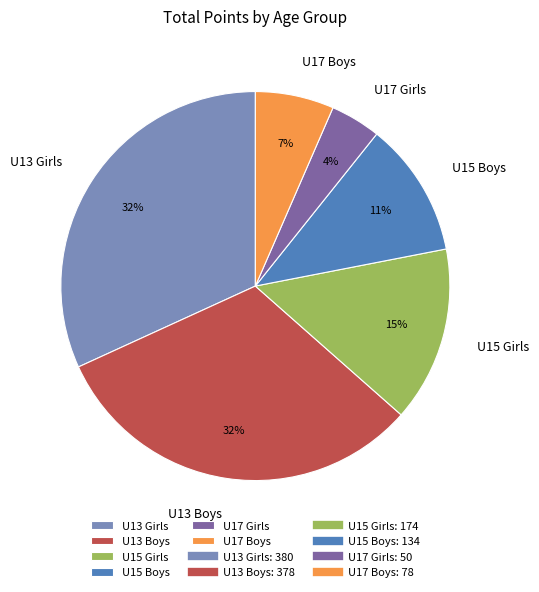

To the nearest percent, what is the average slice percentage?

17%